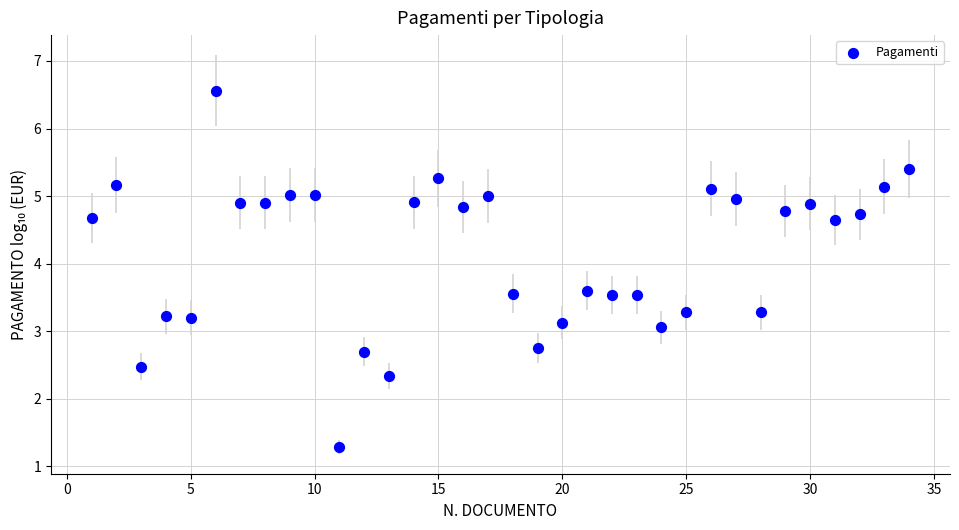

What is the range of Y values (max minus min)?

5.3